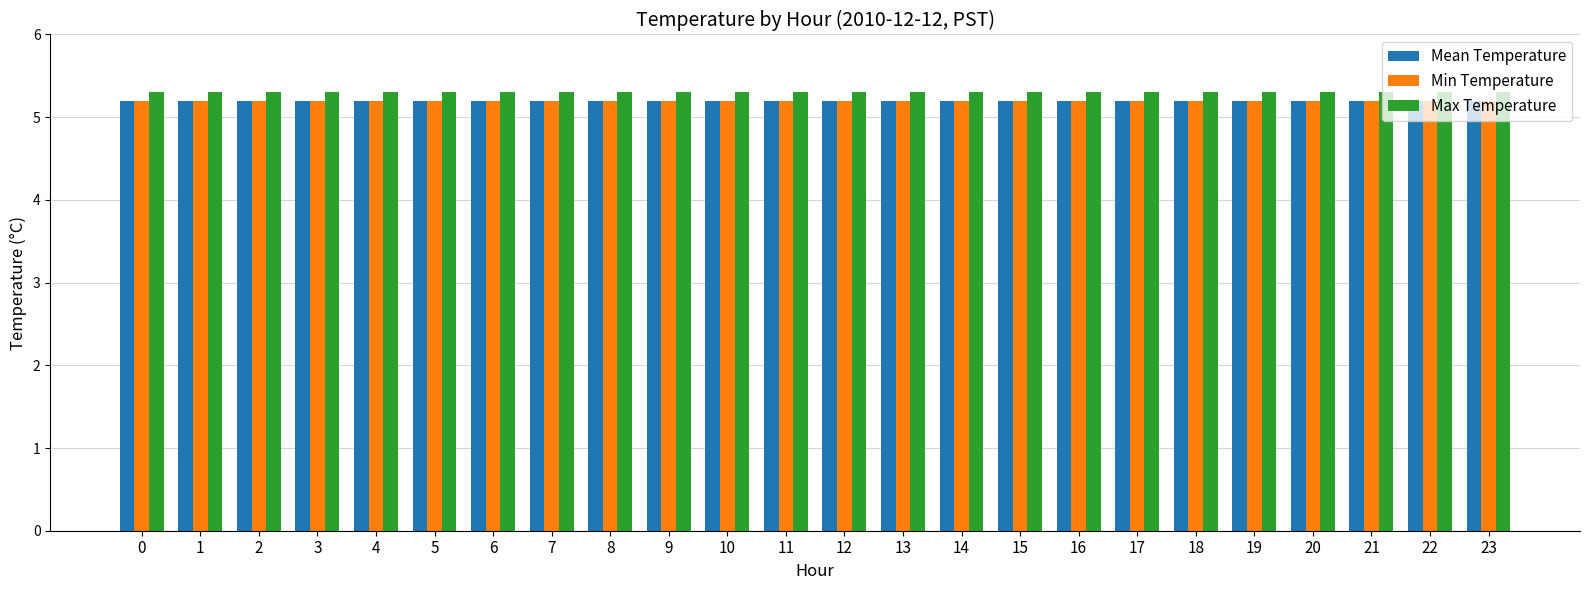

Reading left to right, what are all the values shown in this chart?

Mean Temperature: 5.2	5.2	5.2	5.2	5.2	5.2	5.2	5.2	5.2	5.2	5.2	5.2	5.2	5.2	5.2	5.2	5.2	5.2	5.2	5.2	5.2	5.2	5.2	5.2
Min Temperature: 5.2	5.2	5.2	5.2	5.2	5.2	5.2	5.2	5.2	5.2	5.2	5.2	5.2	5.2	5.2	5.2	5.2	5.2	5.2	5.2	5.2	5.2	5.2	5.2
Max Temperature: 5.3	5.3	5.3	5.3	5.3	5.3	5.3	5.3	5.3	5.3	5.3	5.3	5.3	5.3	5.3	5.3	5.3	5.3	5.3	5.3	5.3	5.3	5.3	5.3